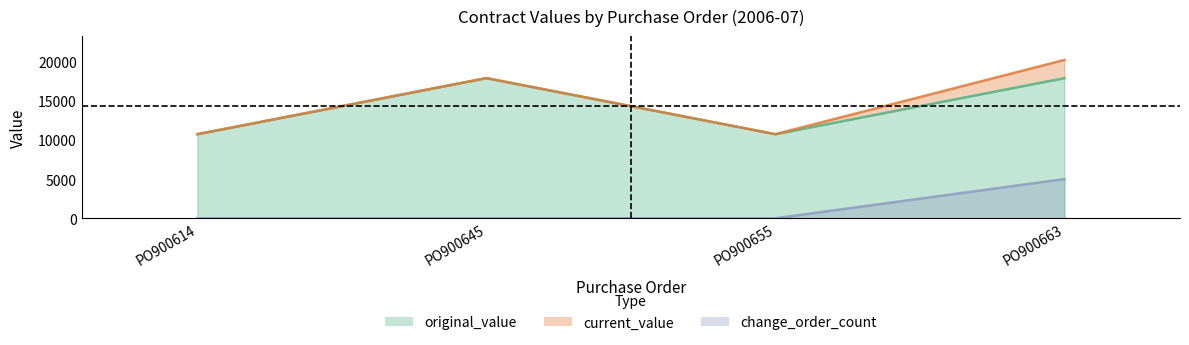

True or false: current_value has more than 1 points higher than both neighbors.

False